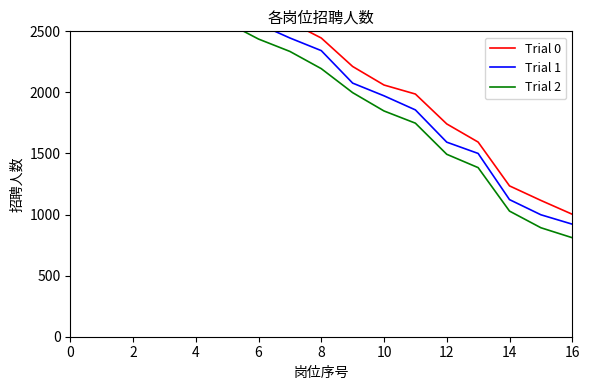

What is the difference between the maximum and minimum values in the Trial 1 series?

2360.8